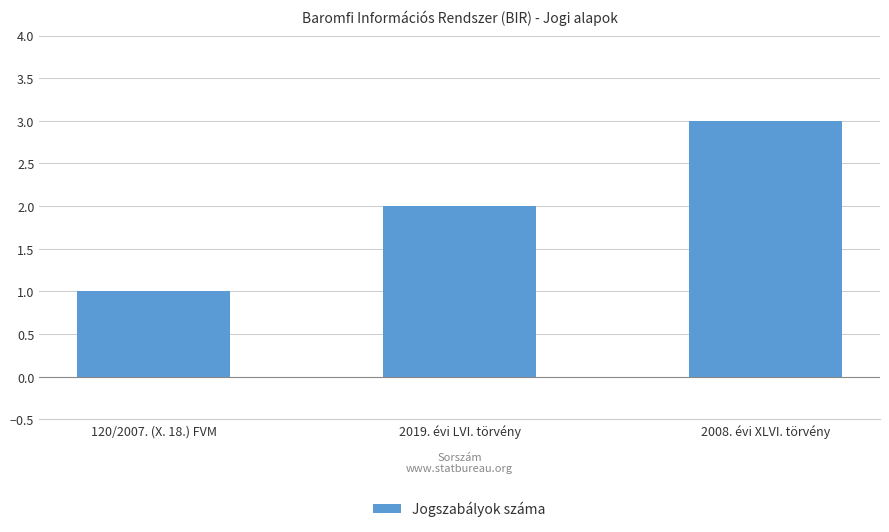

Reading left to right, what are all the values shown in this chart?

120/2007. (X. 18.) FVM=1	2019. évi LVI. törvény=2	2008. évi XLVI. törvény=3